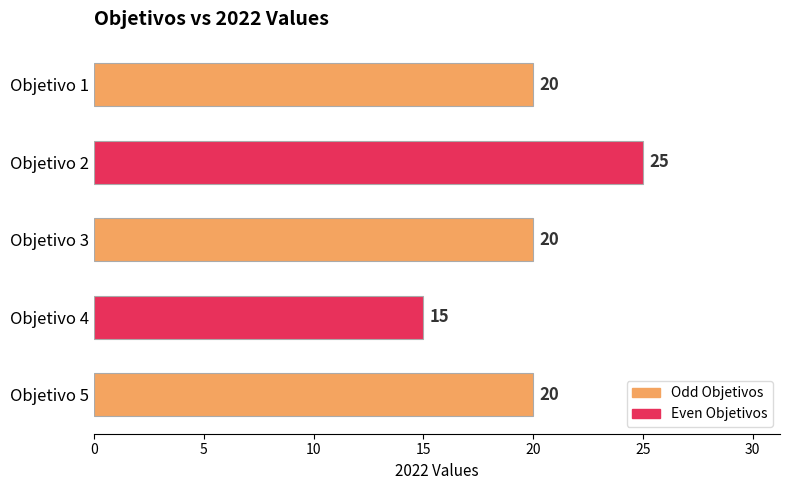

What is the average value?

20